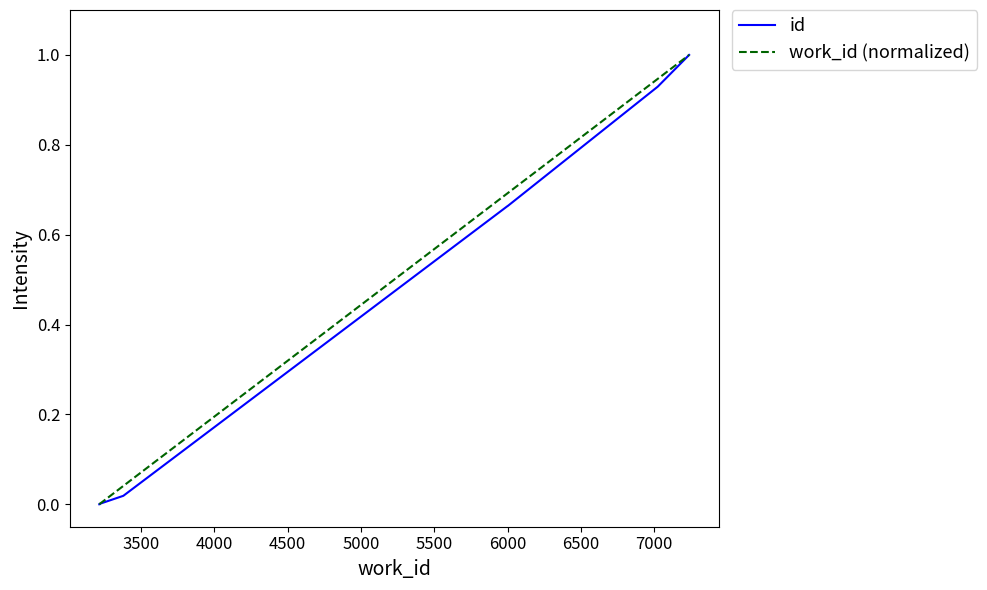

The id series shows 1.3 at 7500. True or false?

False